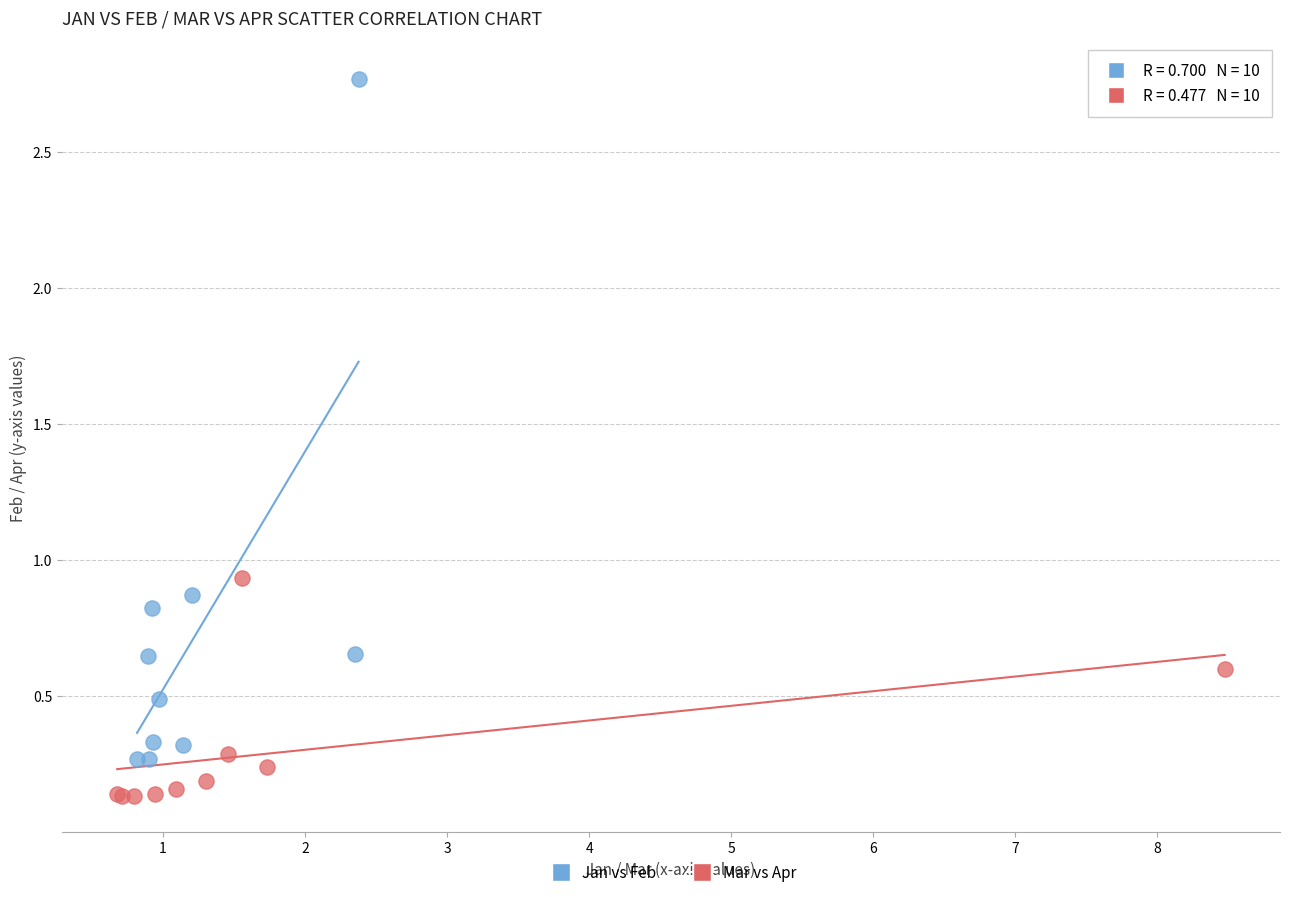

Which series contains the highest Y value?

Jan vs Feb